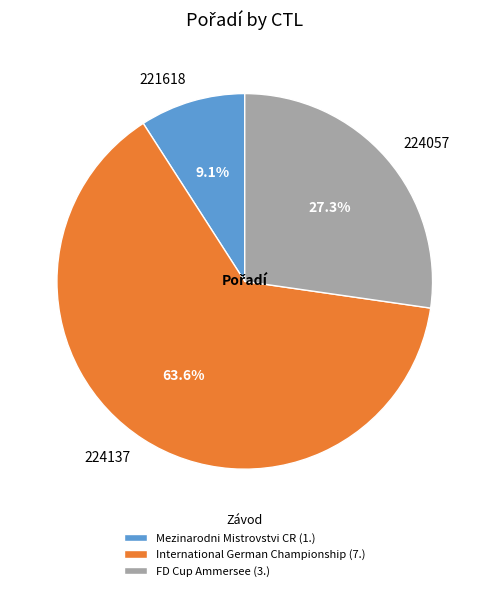

To the nearest percent, what is the combined percentage of 224137 and 224057?

91%